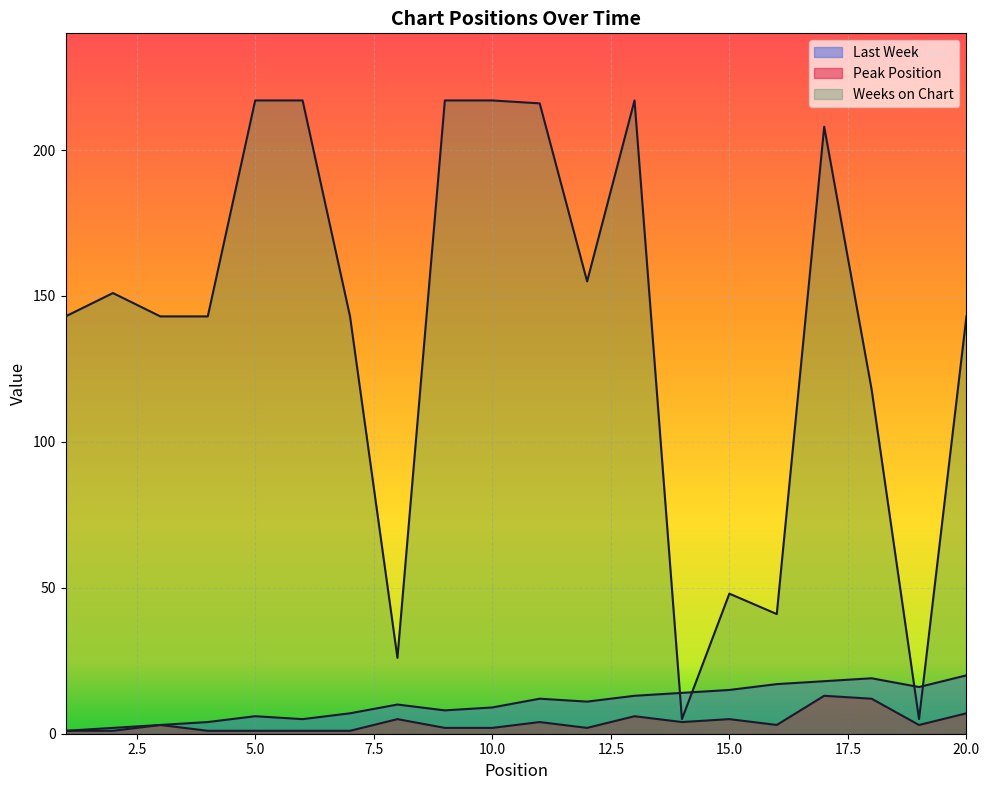

Reading left to right, what are all the values shown in this chart?

Last Week: 1=1	2=2	3=3	4=4	5=6	6=5	7=7	8=10	9=8	10=9	11=12	12=11	13=13	14=14	15=15	16=17	17=18	18=19	19=16	20=20
Peak Position: 1=1	2=1	3=3	4=1	5=1	6=1	7=1	8=5	9=2	10=2	11=4	12=2	13=6	14=4	15=5	16=3	17=13	18=12	19=3	20=7
Weeks on Chart: 1=143	2=151	3=143	4=143	5=217	6=217	7=143	8=26	9=217	10=217	11=216	12=155	13=217	14=5	15=48	16=41	17=208	18=118	19=5	20=143